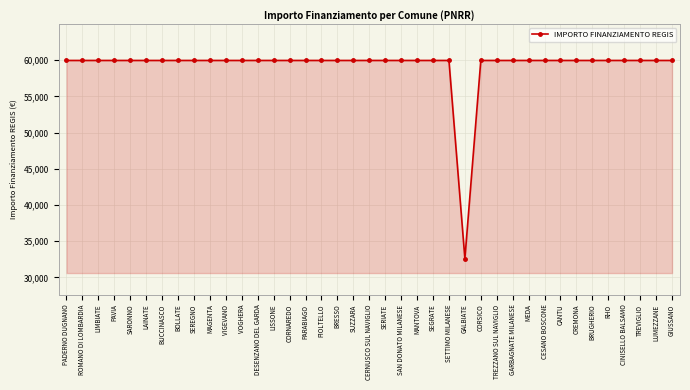

What is the smallest value displayed?

32589